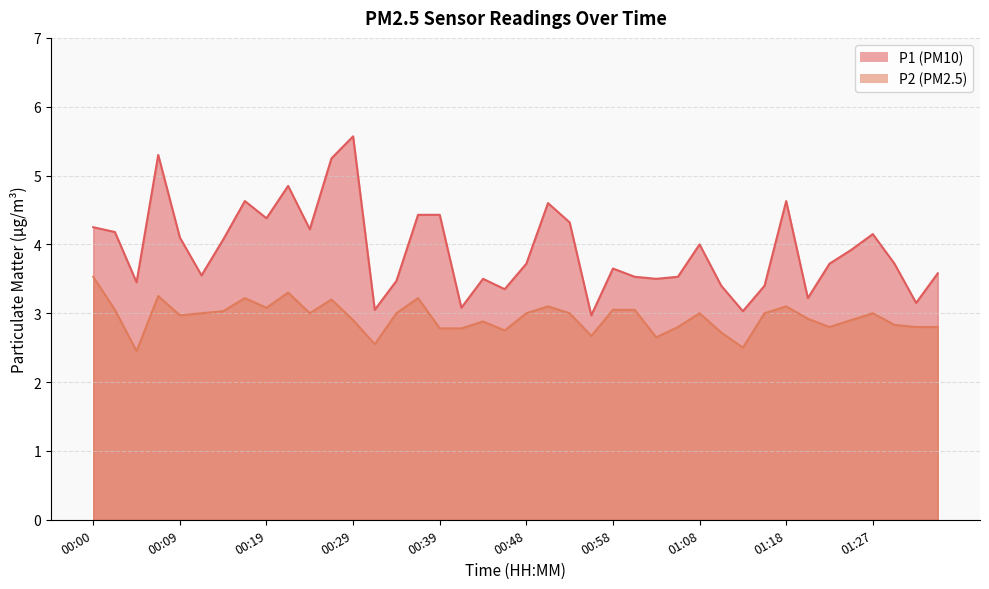

How many data points in P1 are less than 3?

1